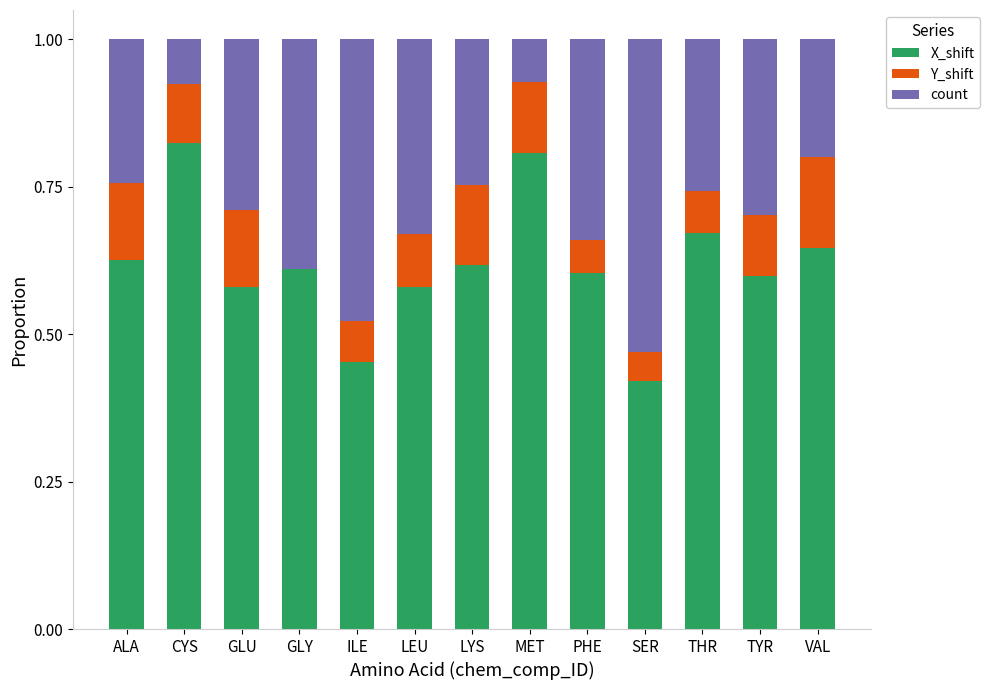

What is the total value across all series at LEU?

1.0